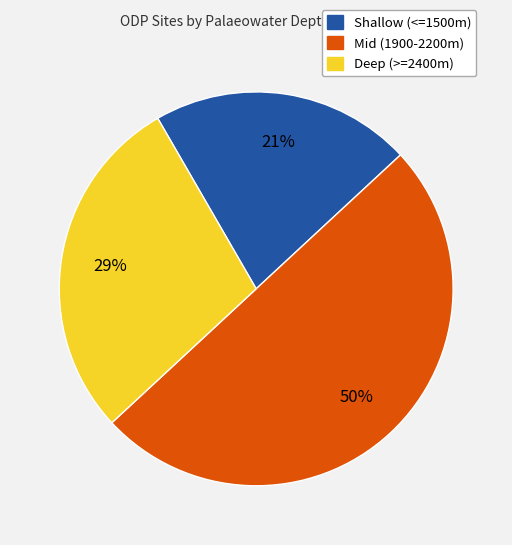

To the nearest percent, what is the difference between the largest and smallest slice percentages?

29%